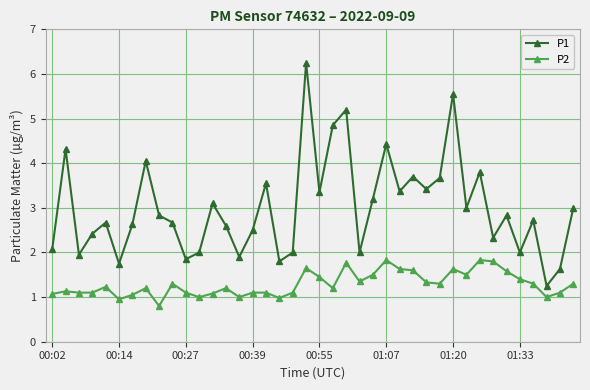

What is the difference between the maximum and minimum values in the P1 series?

5.0